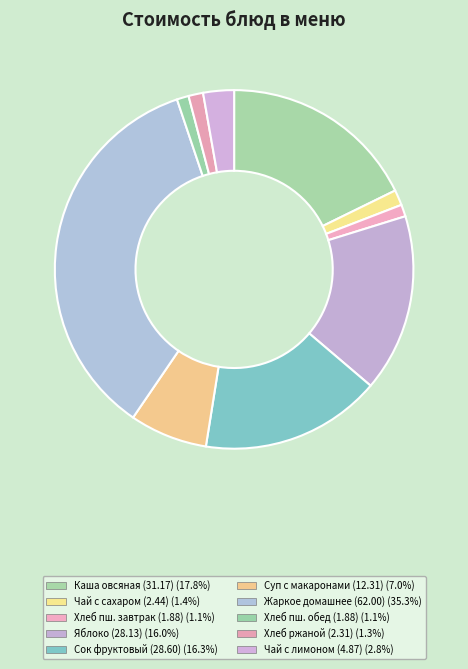

How many segments does this pie chart have?

10